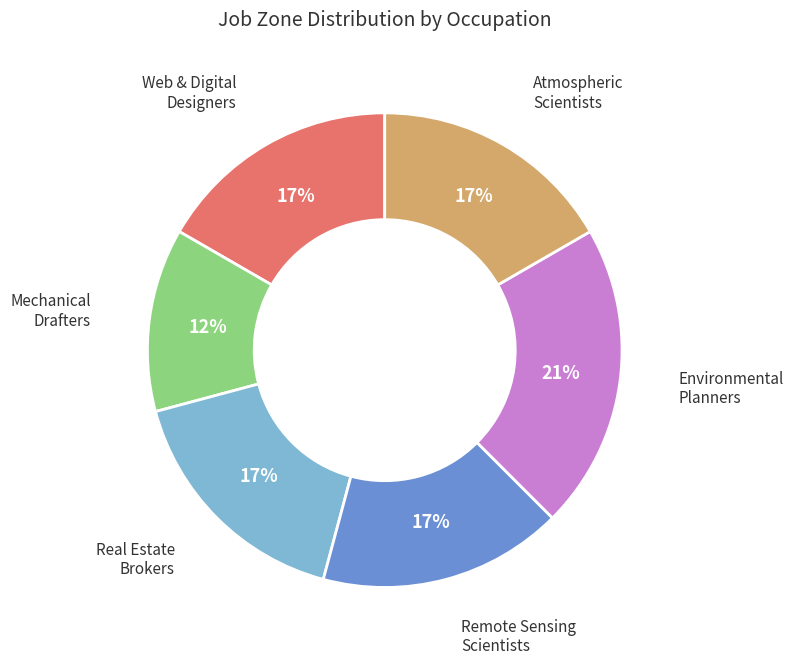

To the nearest percent, what percentage of the pie is Real Estate Brokers?

17%